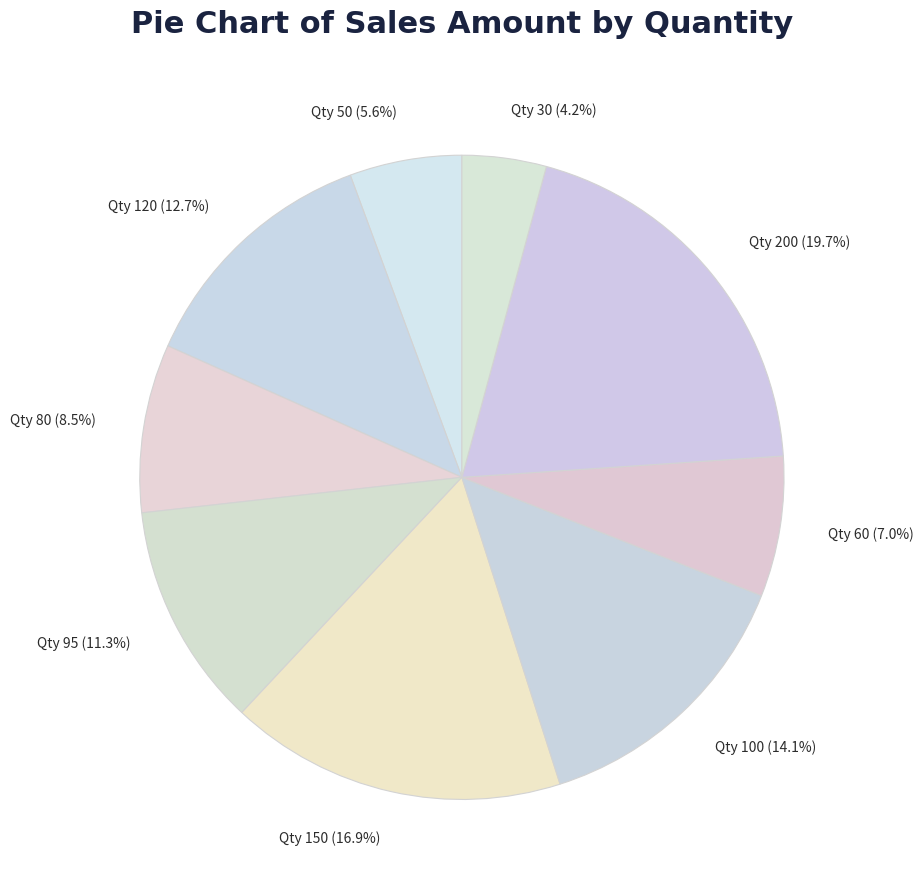

Which category has the biggest portion of the pie?

Qty 200